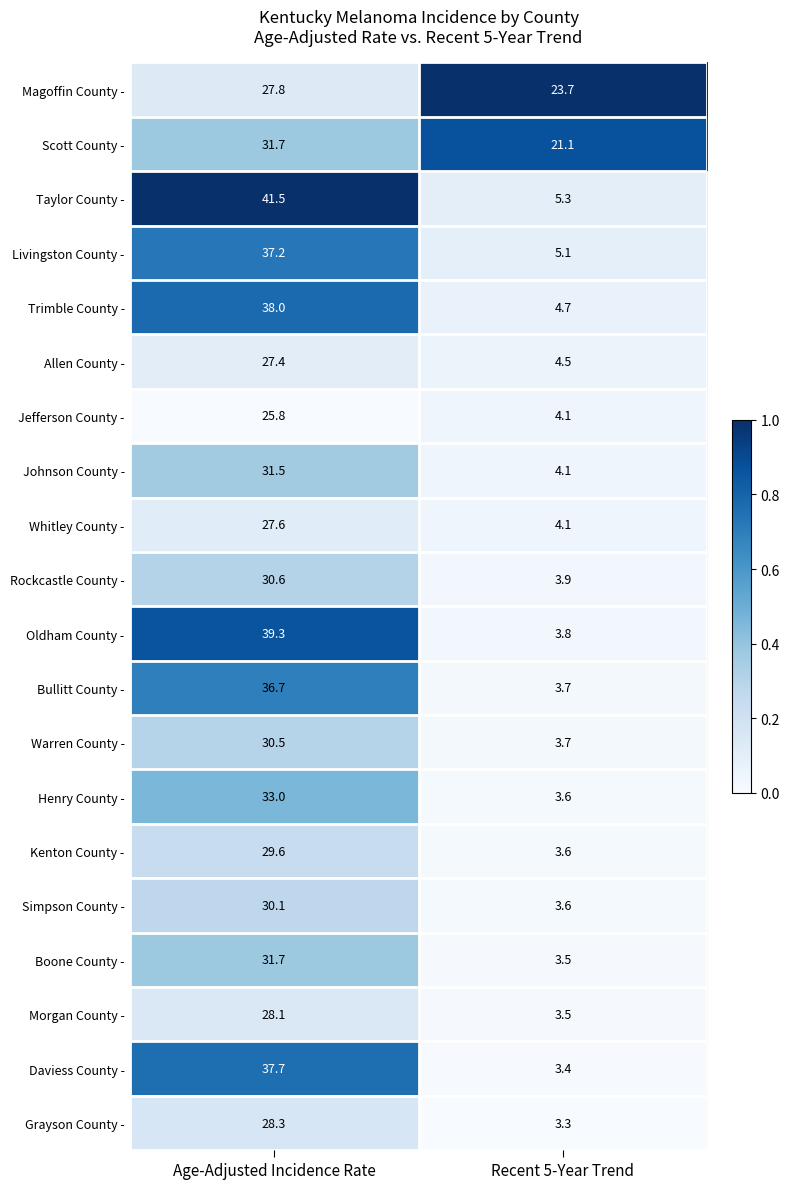

What is the total value across all series at Age-Adjusted Incidence Rate?

644.1